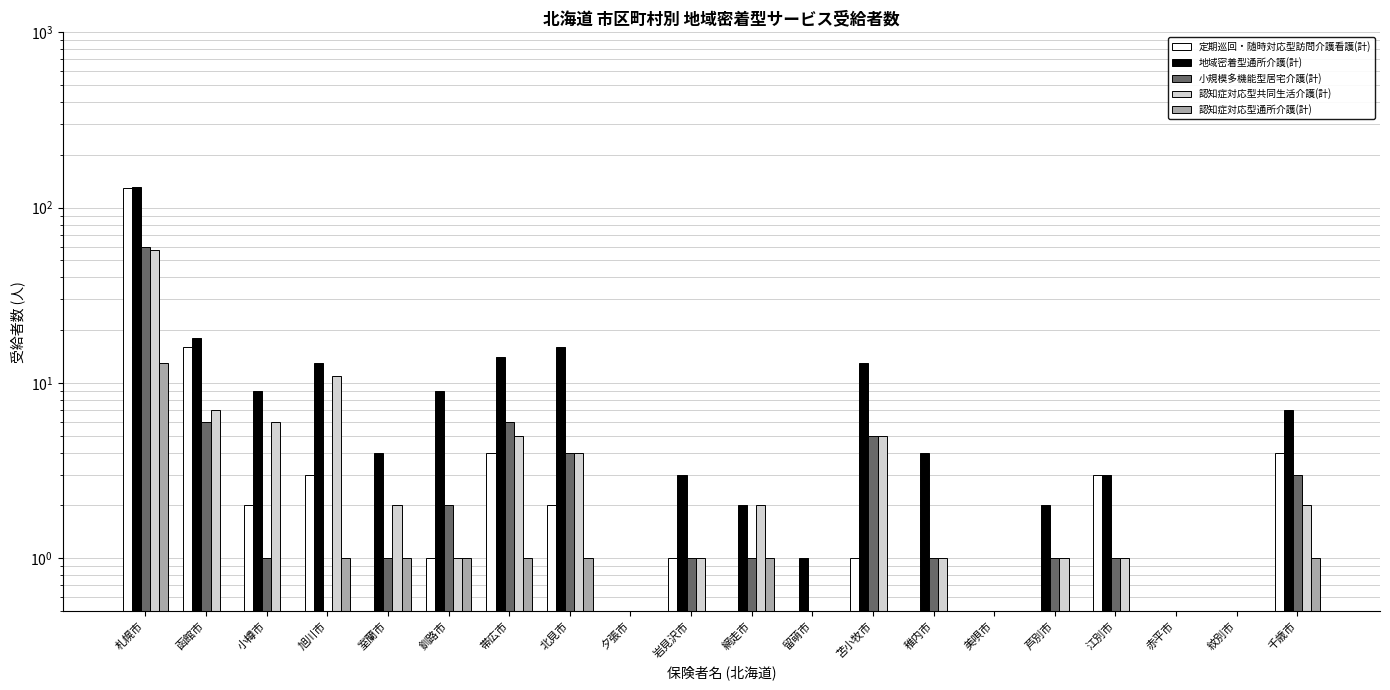

What is the sum of the 地域密着型通所介護(計) values at 赤平市 and 釧路市?

9.5